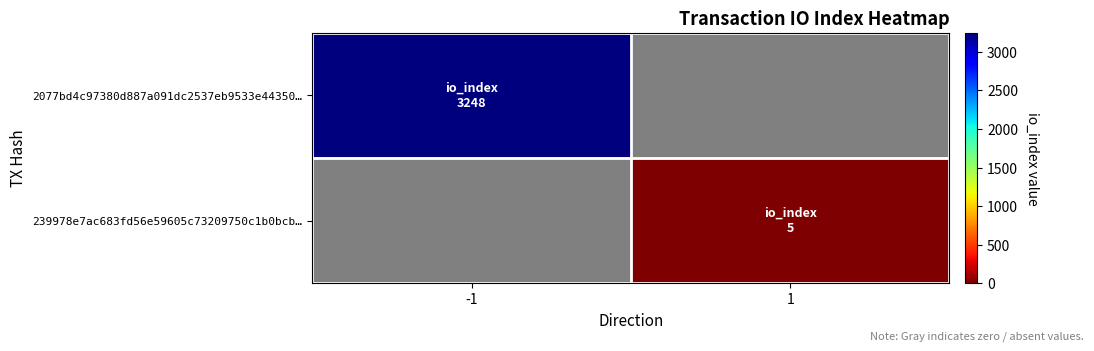

What value does the 2077bd4c97380d887a091dc2537eb9533e44350… series have at -1?

3248.0